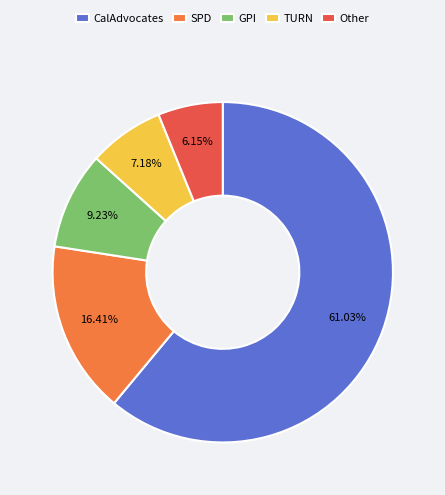

The TURN slice represents 7% of the pie. True or false?

True